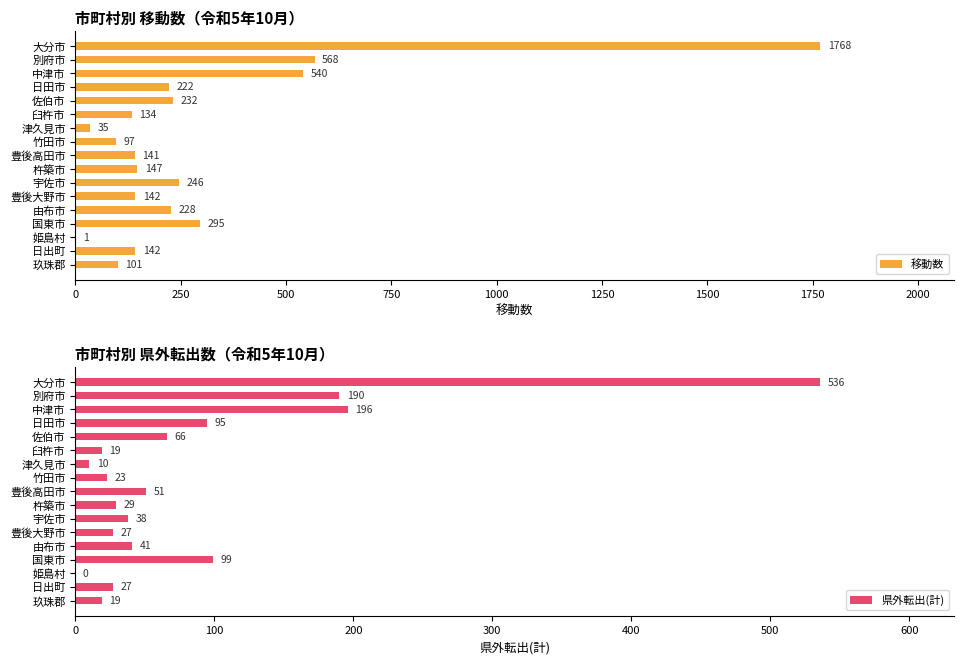

Reading left to right, extract all data points from this chart.

移動数: 1768	568	540	222	232	134	35	97	141	147	246	142	228	295	1	142	101
県外転出(計): 536	190	196	95	66	19	10	23	51	29	38	27	41	99	0	27	19